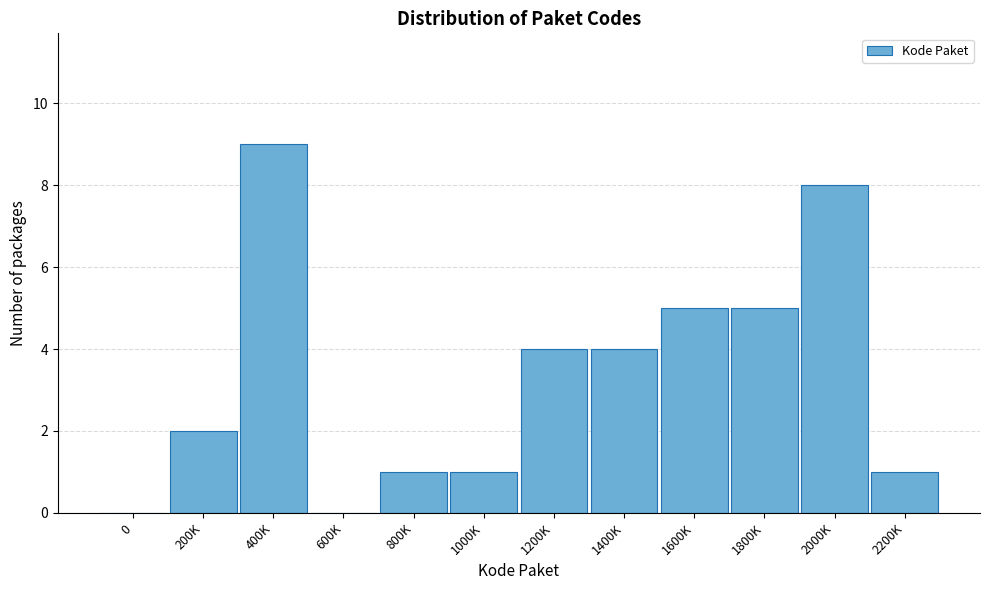

Reading left to right, what are all the values shown in this chart?

0=0	200K=2	400K=9	600K=0	800K=1	1000K=1	1200K=4	1400K=4	1600K=5	1800K=5	2000K=8	2200K=1